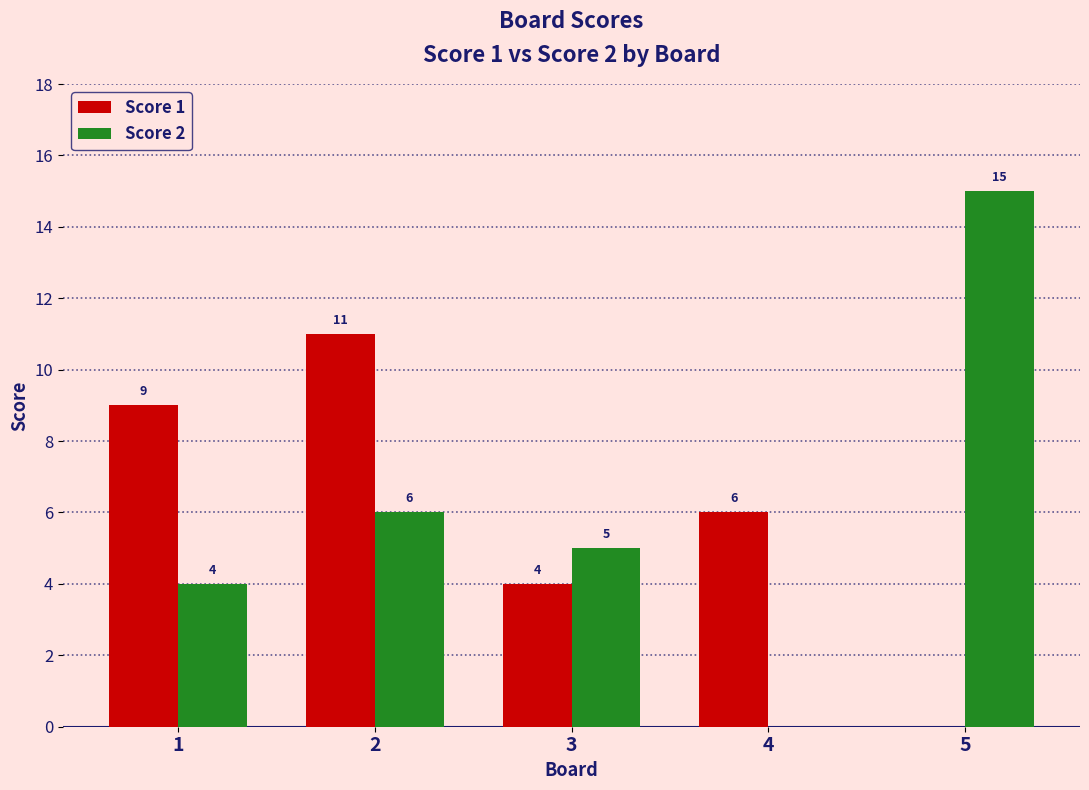

Is the value of Score 1 at 5 greater than the value of Score 2 at 5?

No